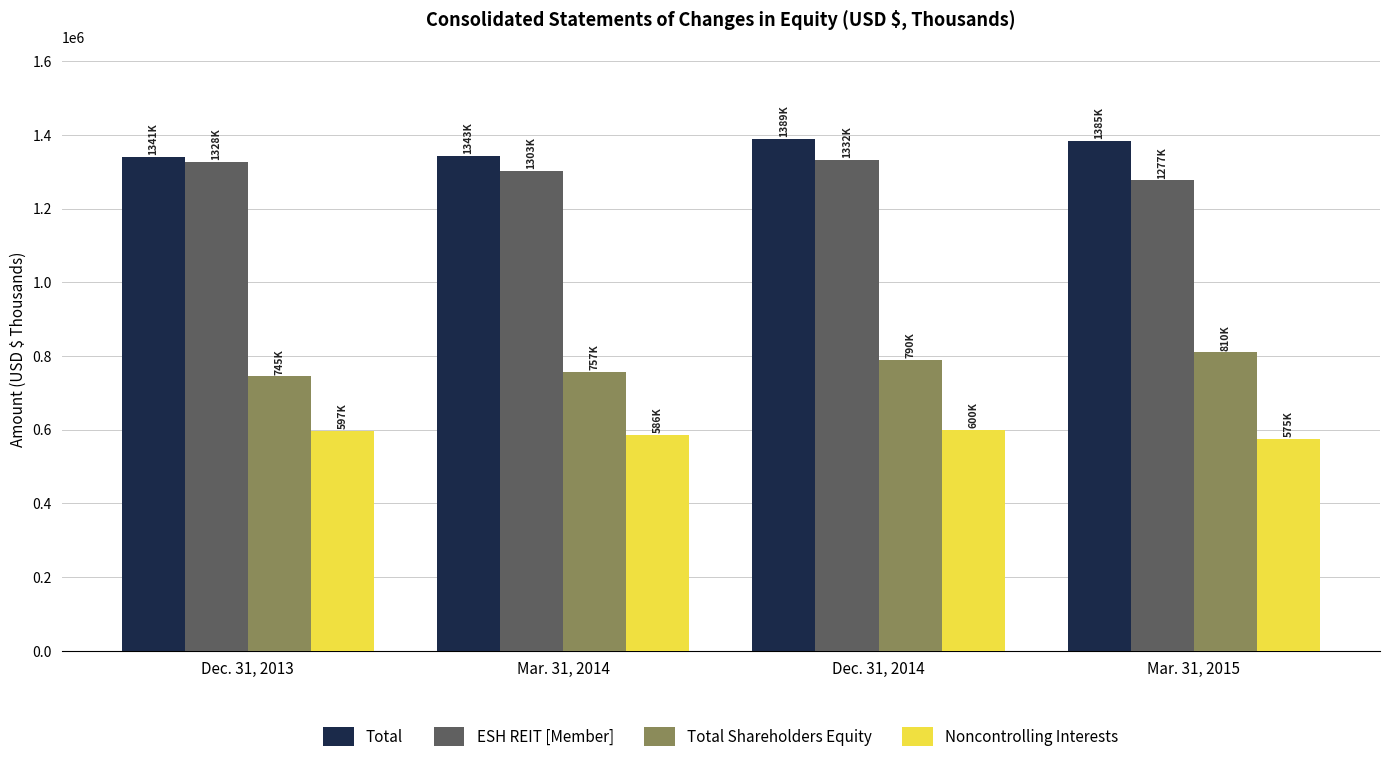

What is the average value of the Total series?

1364643